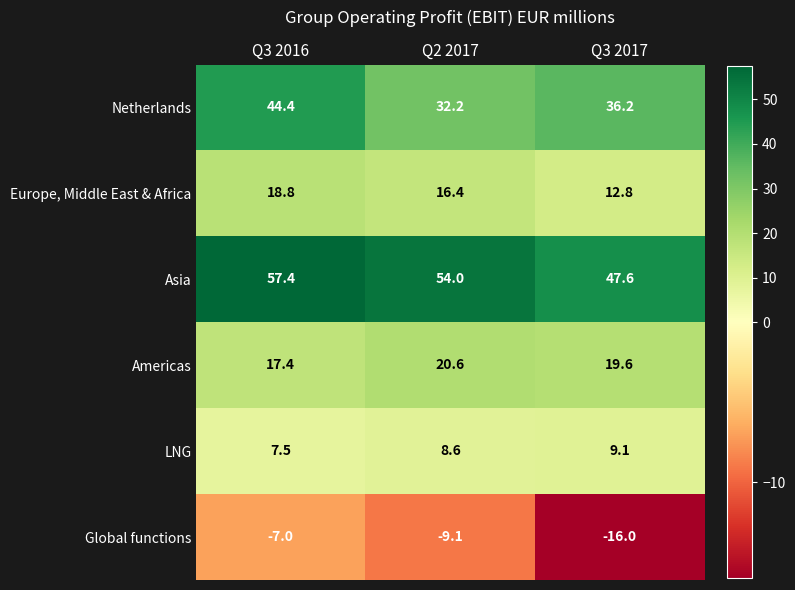

How many Global functions values are between -16 and -7?

3